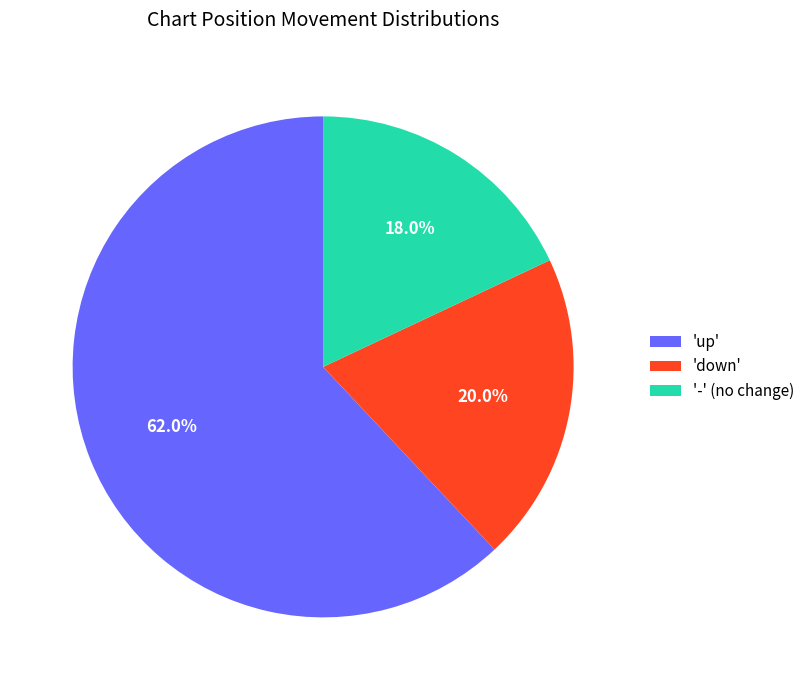

What is the total percentage of 'down' and '-' (no change)?

38.0%